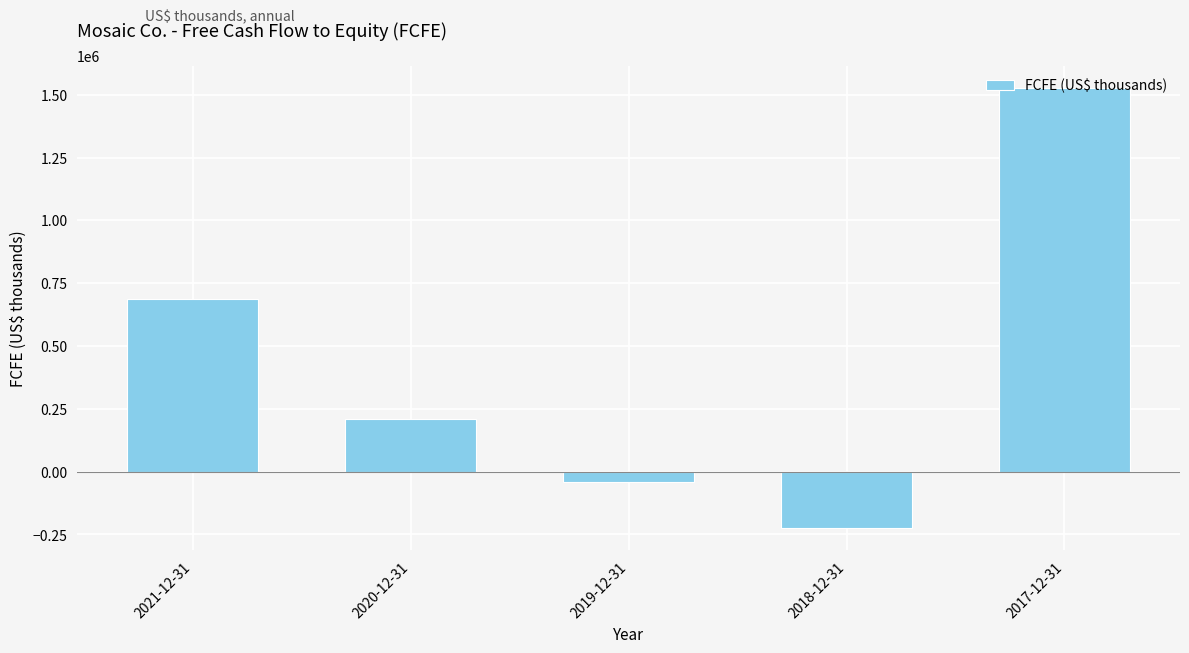

List the labels in order of value, smallest first.

2018-12-31, 2019-12-31, 2020-12-31, 2021-12-31, 2017-12-31